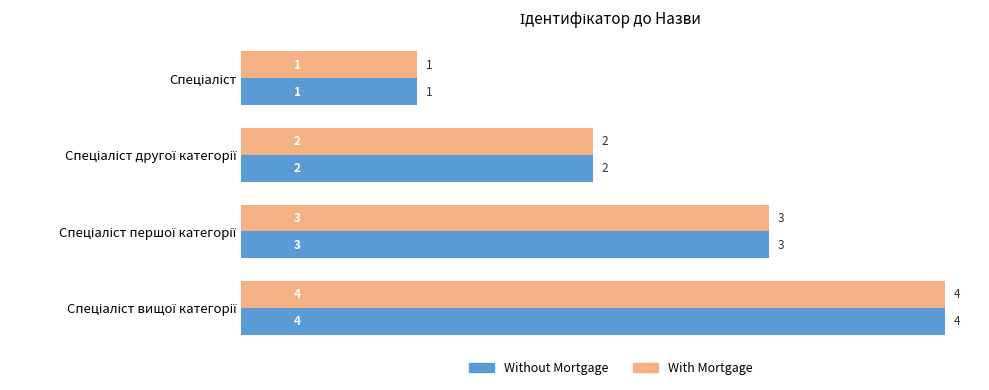

What is the highest value of the Without Mortgage series?

4